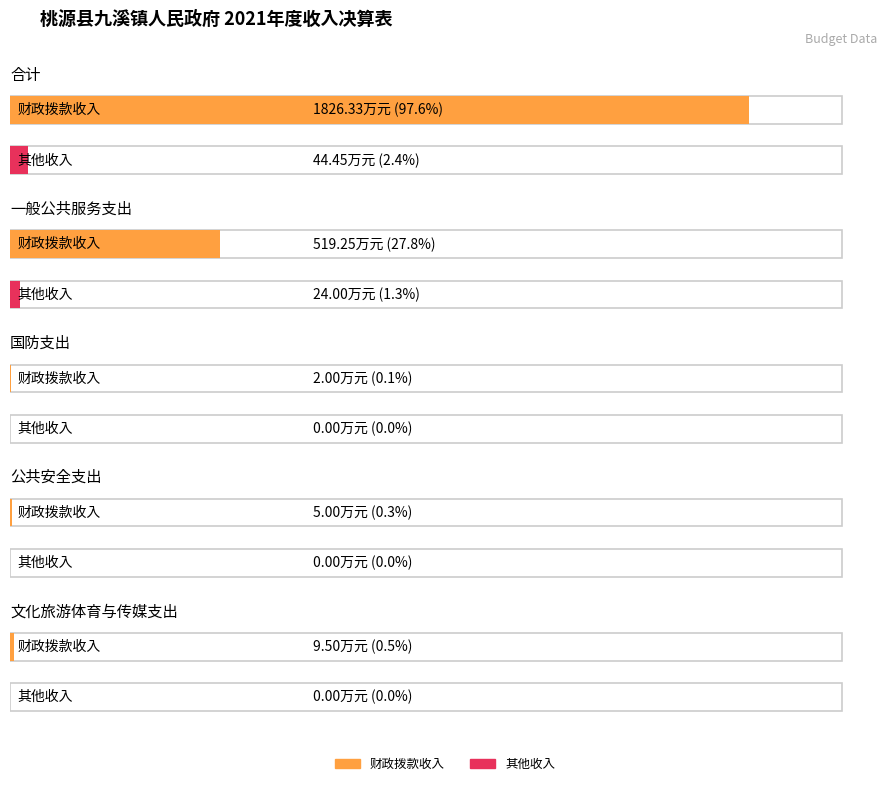

At which label does 财政拨款收入 first exceed 9?

合计